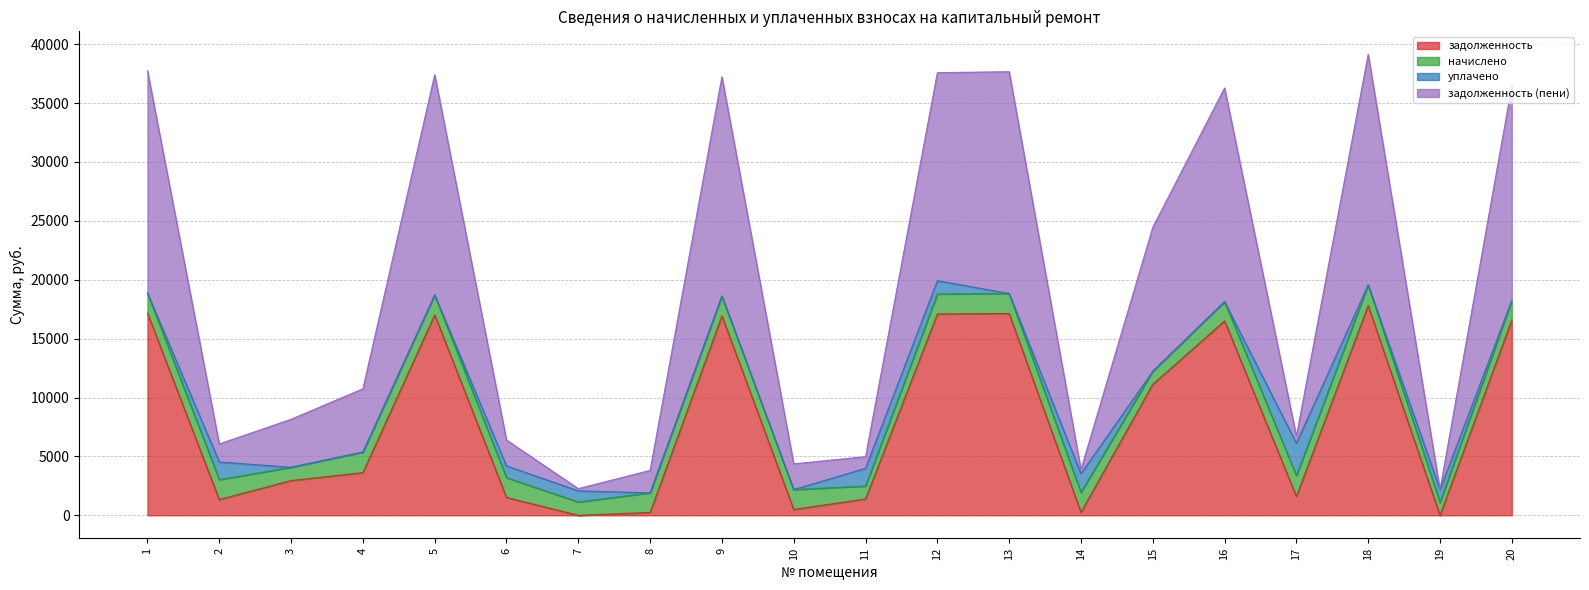

Which series has the largest total across all categories?

задолженность (пени)